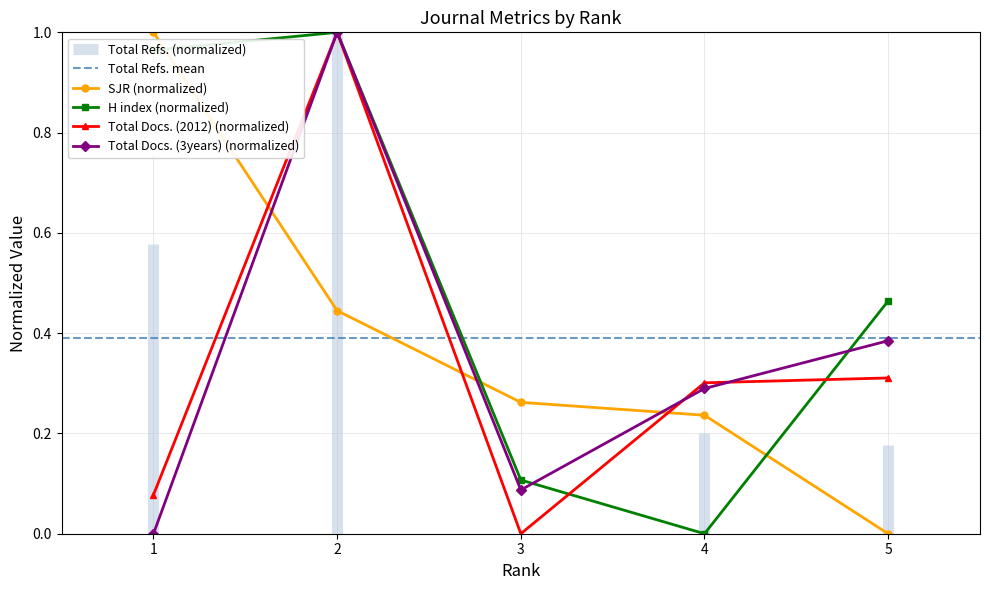

Reading right to left, transcribe all the data shown in this chart.

SJR: 5=0.0	4=0.2	3=0.3	2=0.4	1=1.0
H index: 5=0.5	4=0.0	3=0.1	2=1.0	1=1.0
Total Docs. (2012): 5=0.3	4=0.3	3=0.0	2=1.0	1=0.1
Total Docs. (3years): 5=0.4	4=0.3	3=0.1	2=1.0	1=0.0